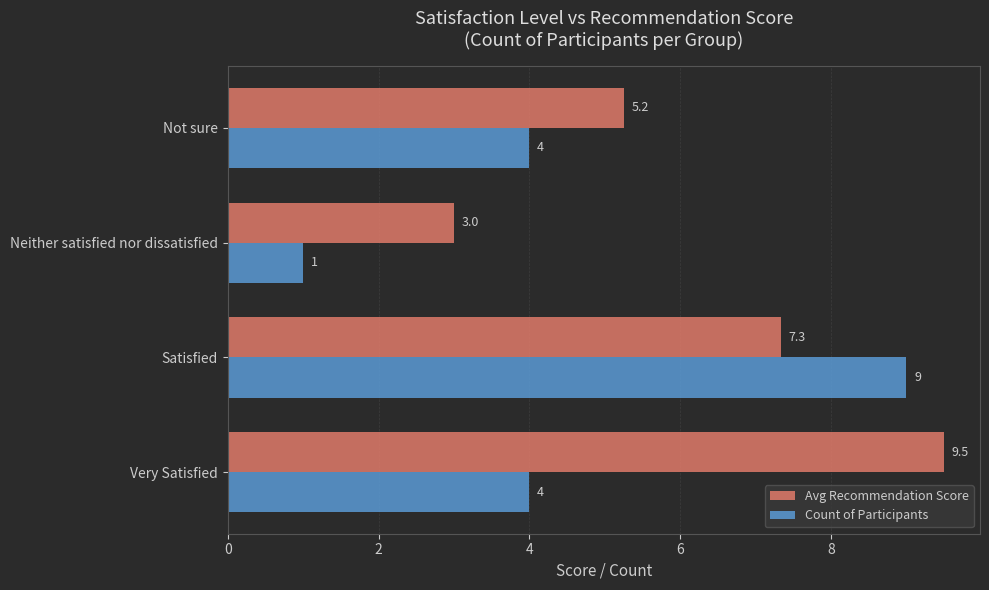

How many series are shown in this chart?

2